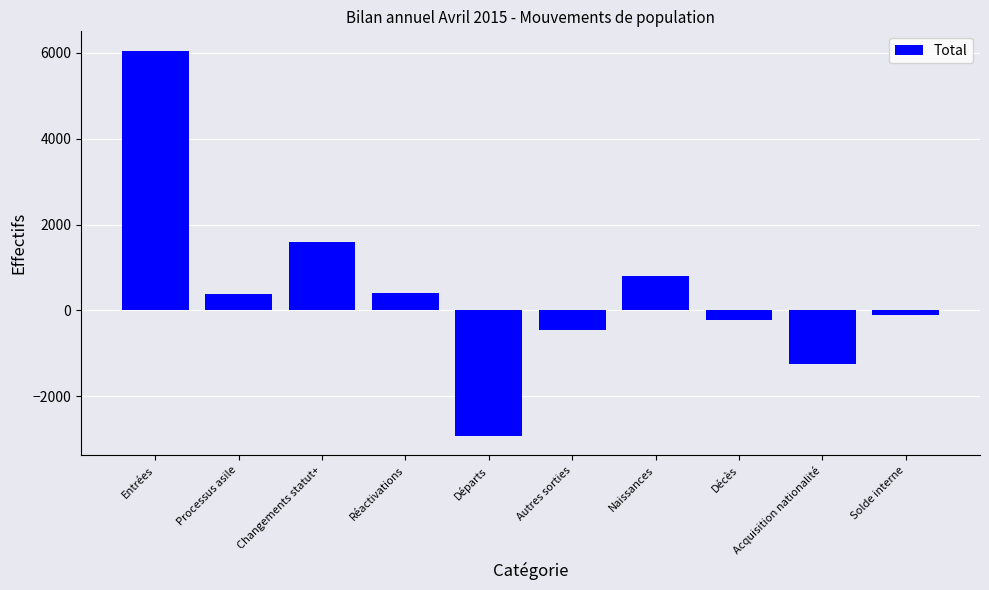

At which label is the value closest to 1562?

Changements statut+